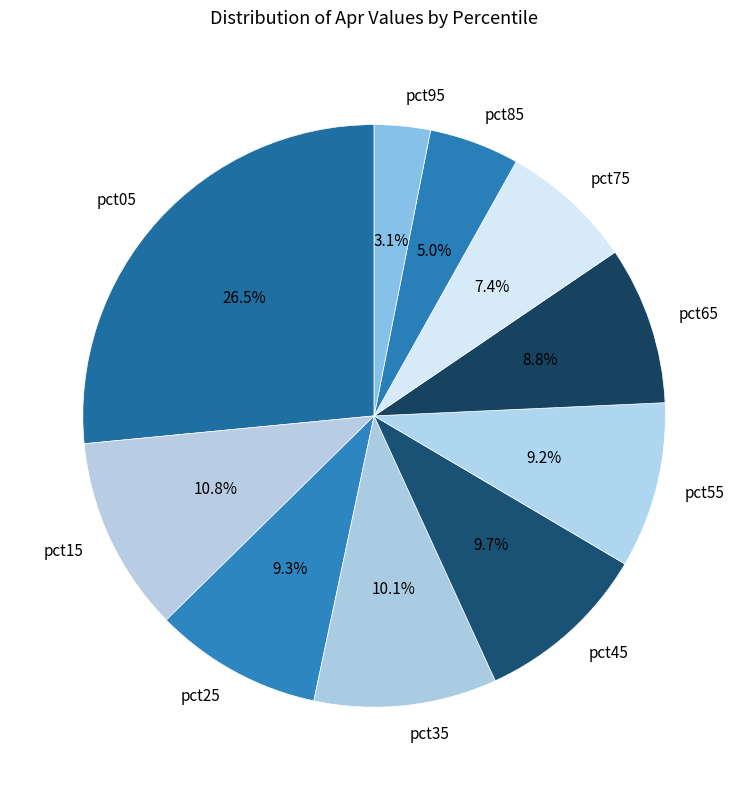

The pct85 slice represents 5% of the pie. True or false?

True